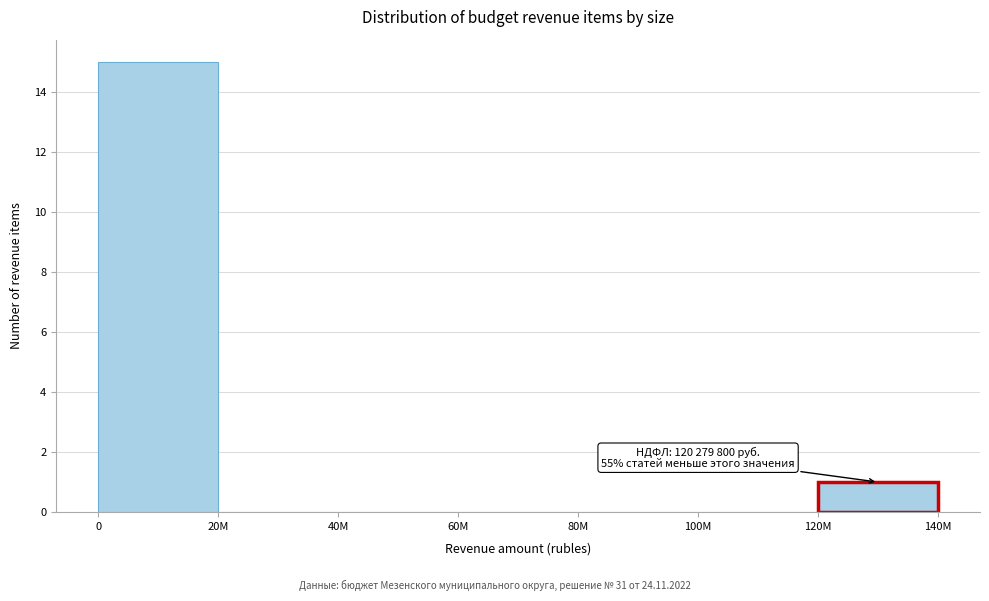

Reading left to right, transcribe all the data shown in this chart.

0=15	20М=0	40М=0	60М=0	80М=0	100М=0	120М=1